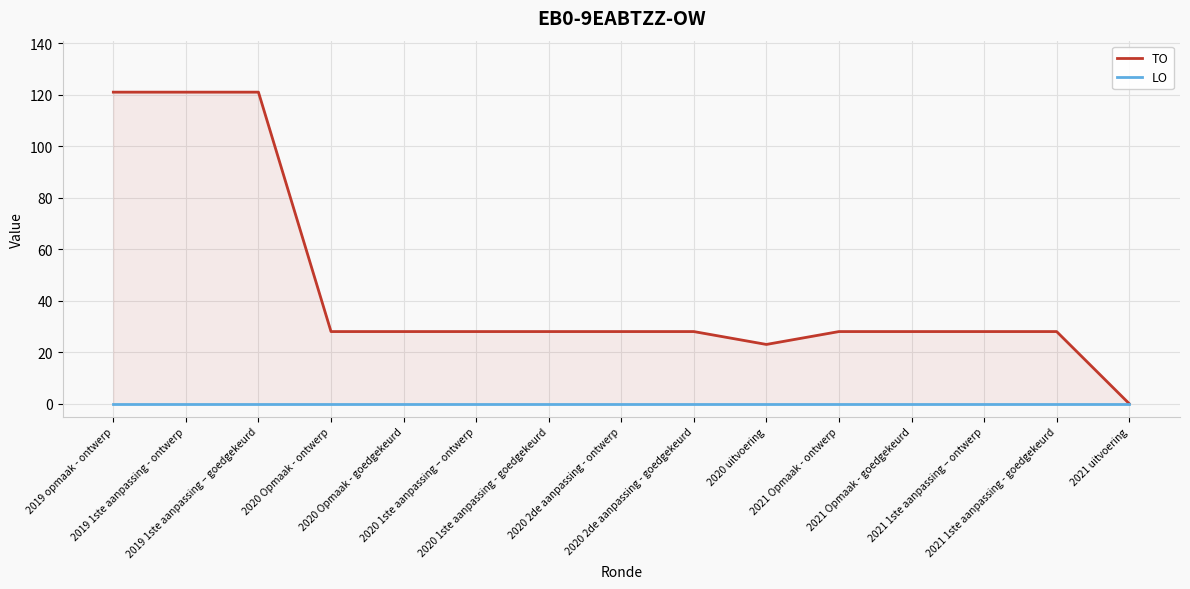

Rank the series by their maximum value, from highest to lowest.

TO, LO